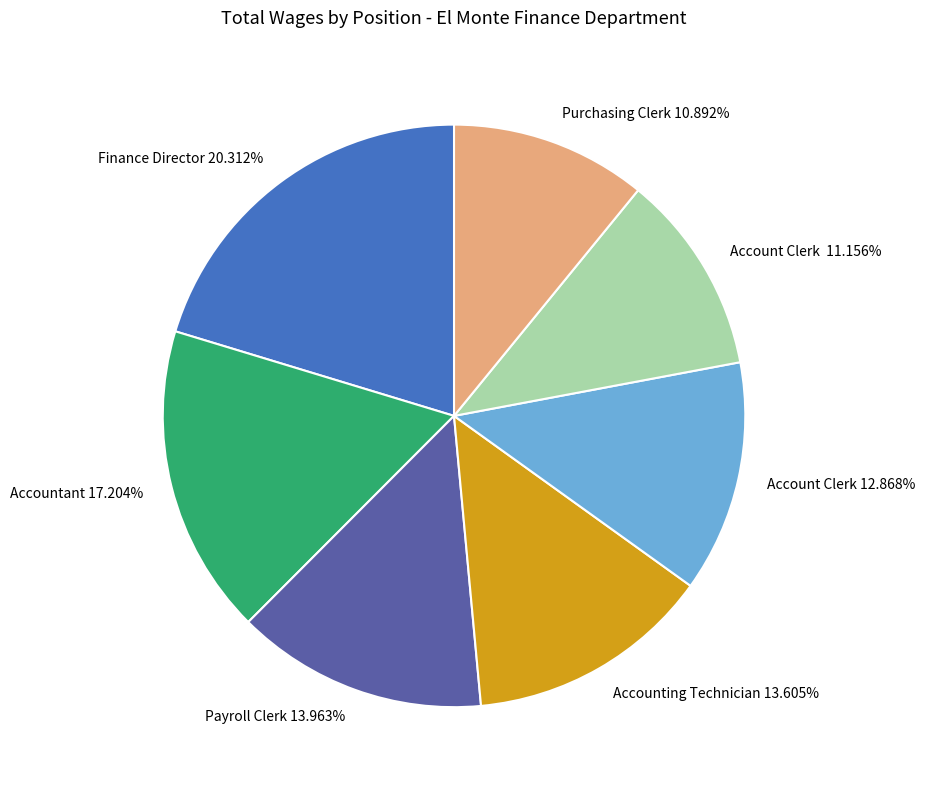

Does any single category account for the majority?

No